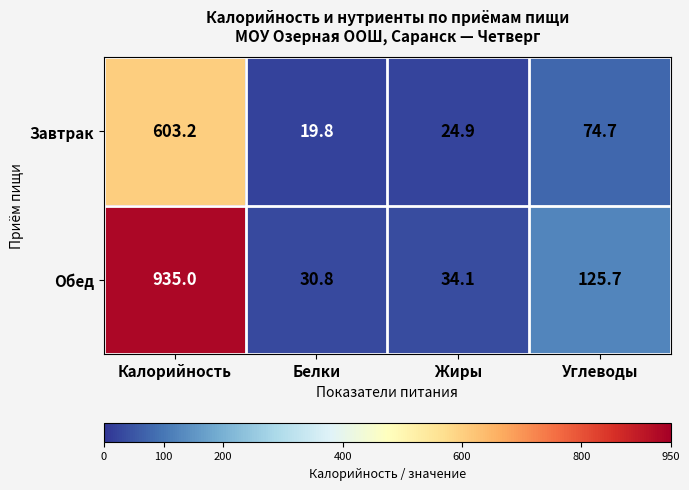

Which series has the largest total across all categories?

Обед